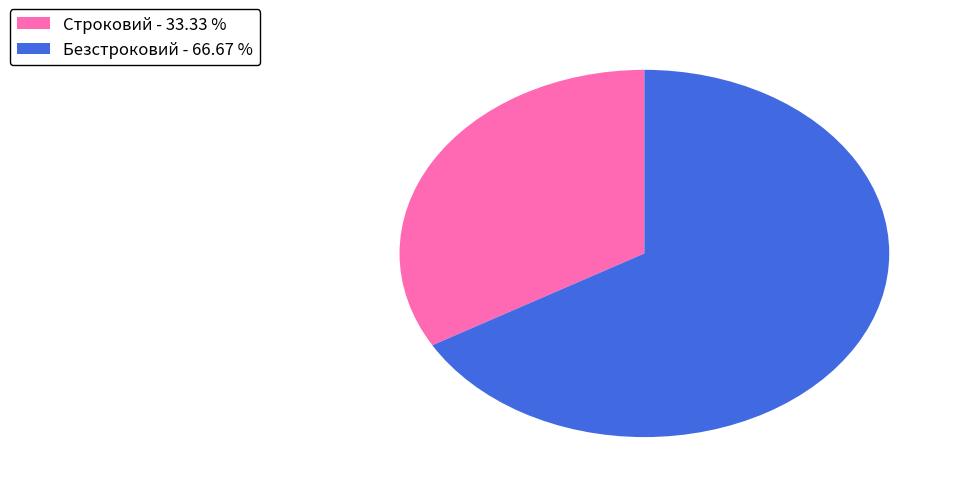

Is it true that Безстроковий is 67% of the pie?

True